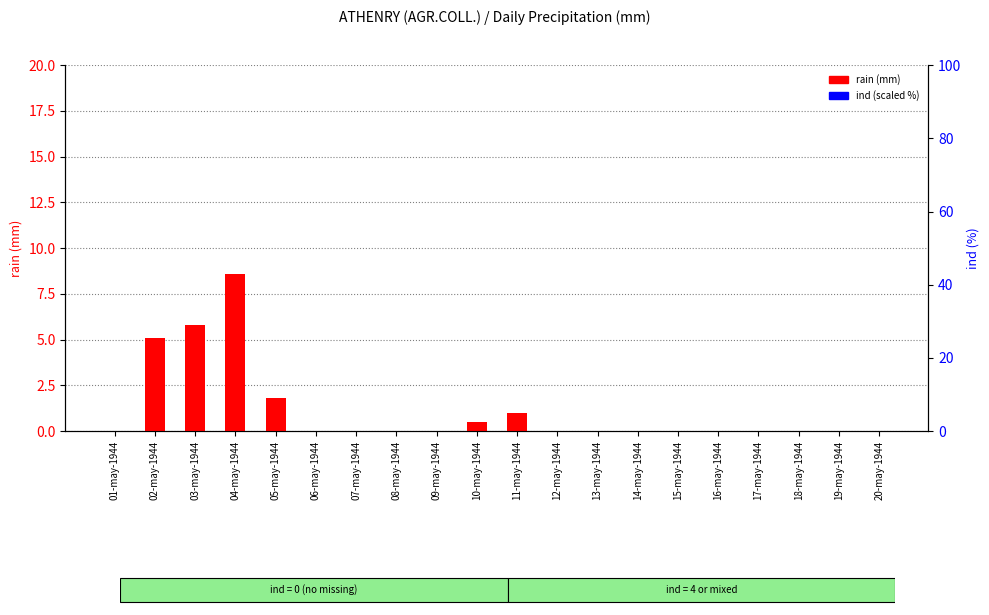

Is the value of rain (mm) at 15-may-1944 greater than the value of ind (scaled %) at 02-may-1944?

No